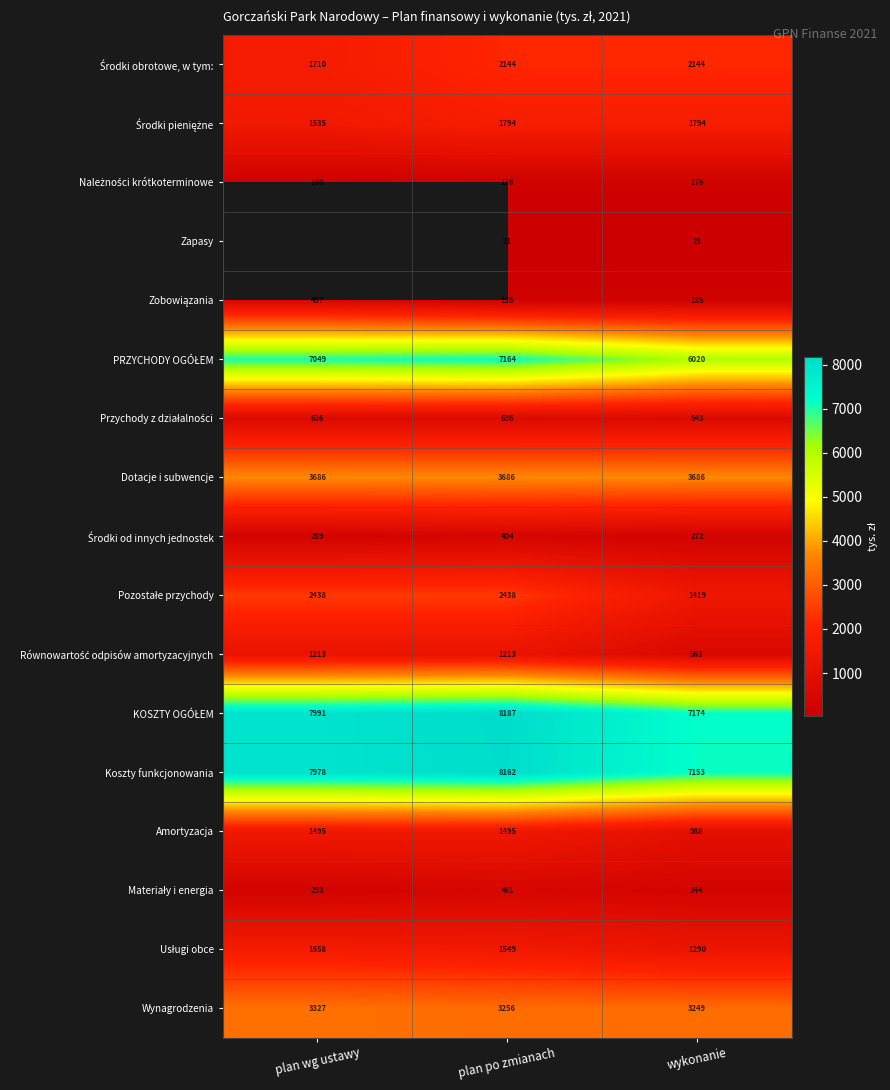

What is the total value across all series at wykonanie?

37121